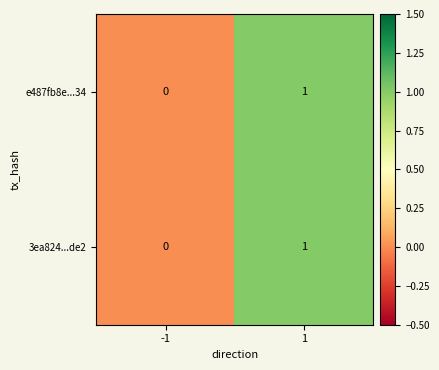

At which category is the sum across all series the highest?

1